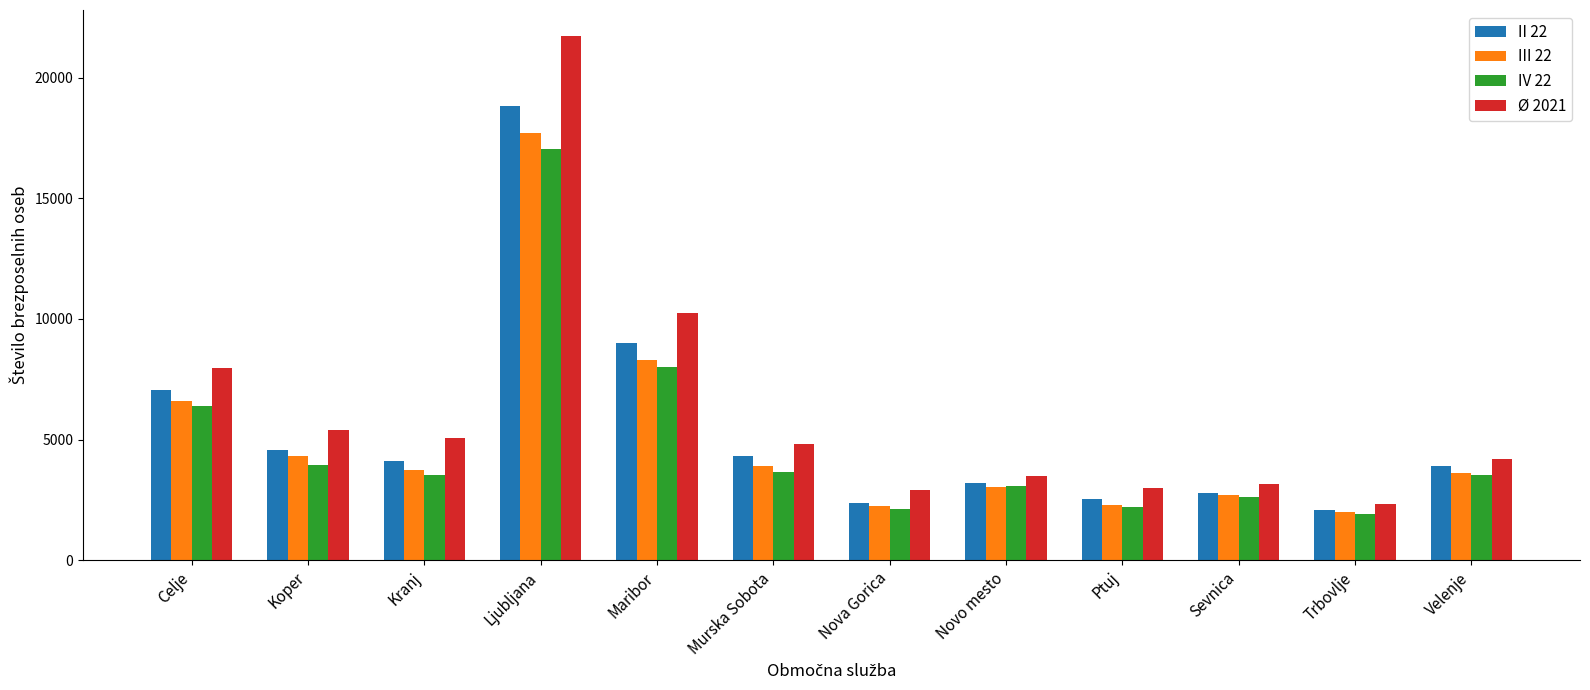

What is the average value of the Ø 2021 series?

6193.0